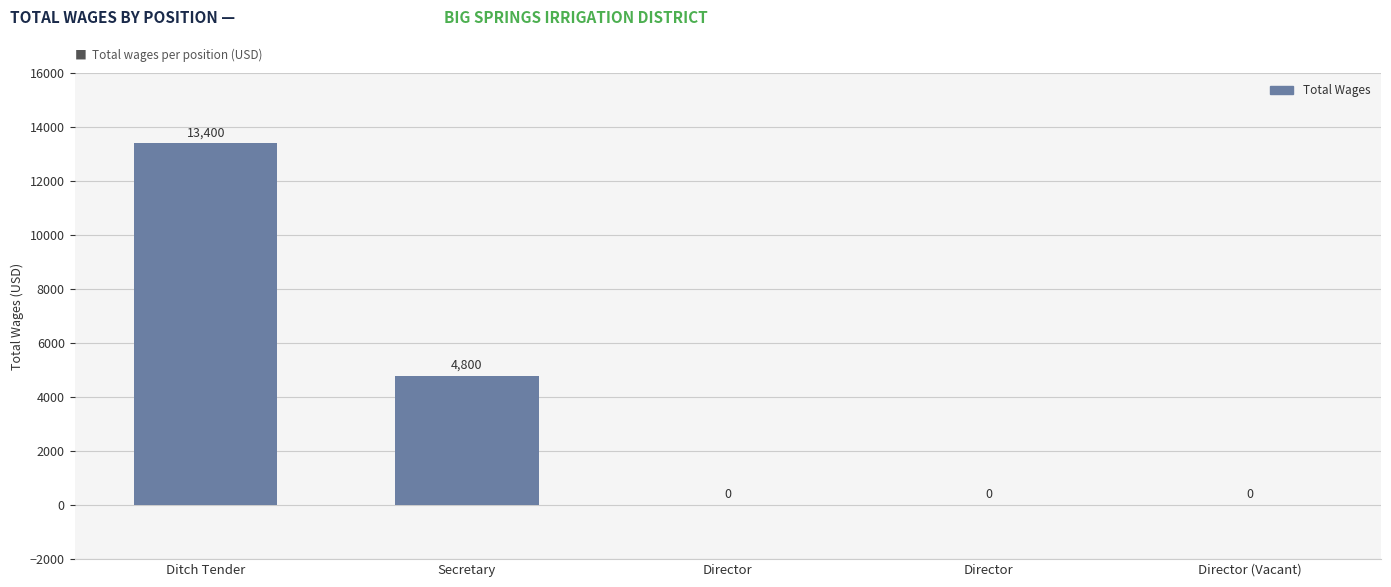

How many data points are above 0?

2